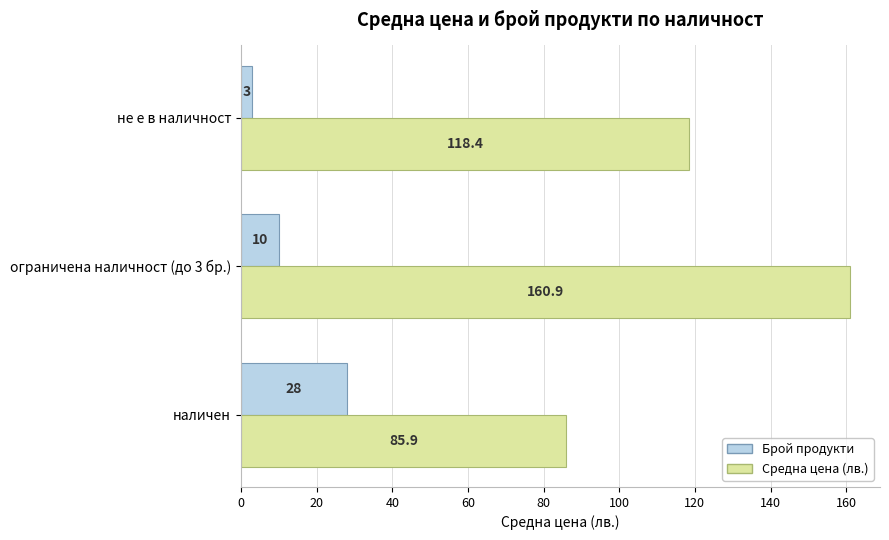

What are all the series names shown in the legend?

Брой продукти, Средна цена (лв.)